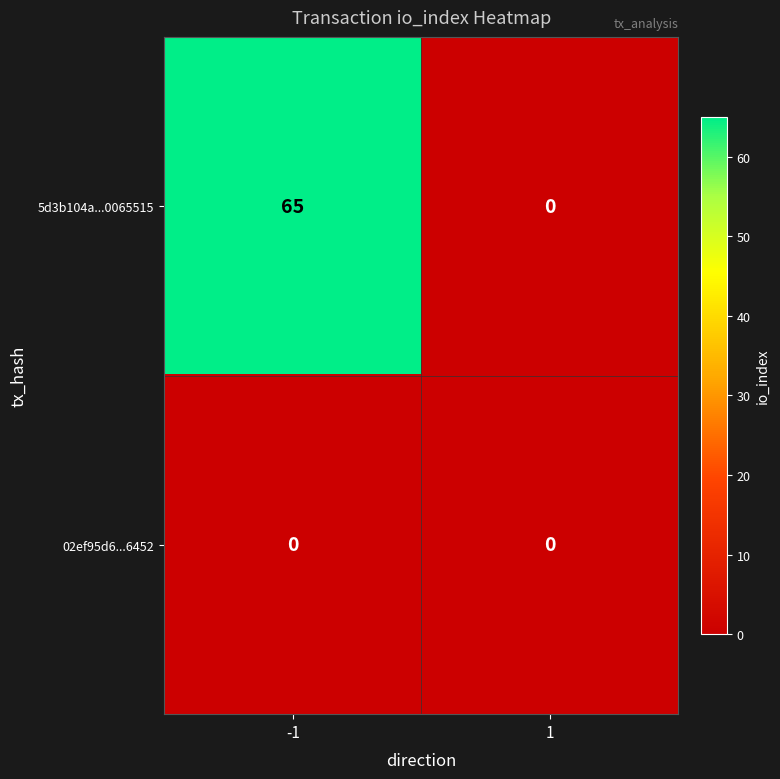

Rank the series by their average value, from lowest to highest.

02ef95d6...6452, 5d3b104a...0065515